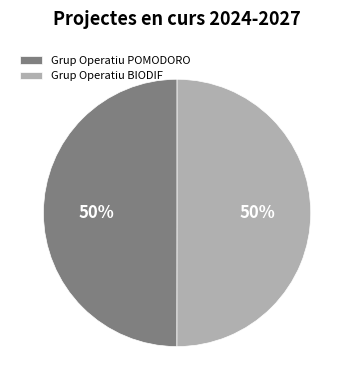

To the nearest percent, what is the combined percentage of Grup Operatiu POMODORO and Grup Operatiu BIODIF?

100%